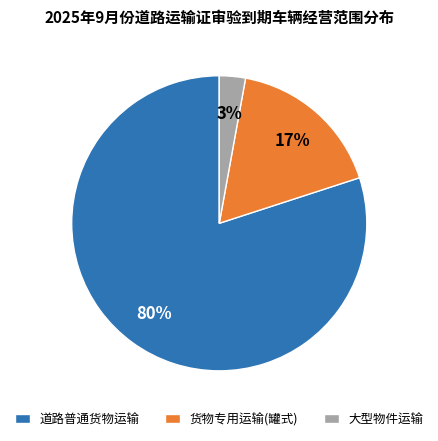

Rank the categories by value from lowest to highest.

大型物件运输, 货物专用运输(罐式), 道路普通货物运输